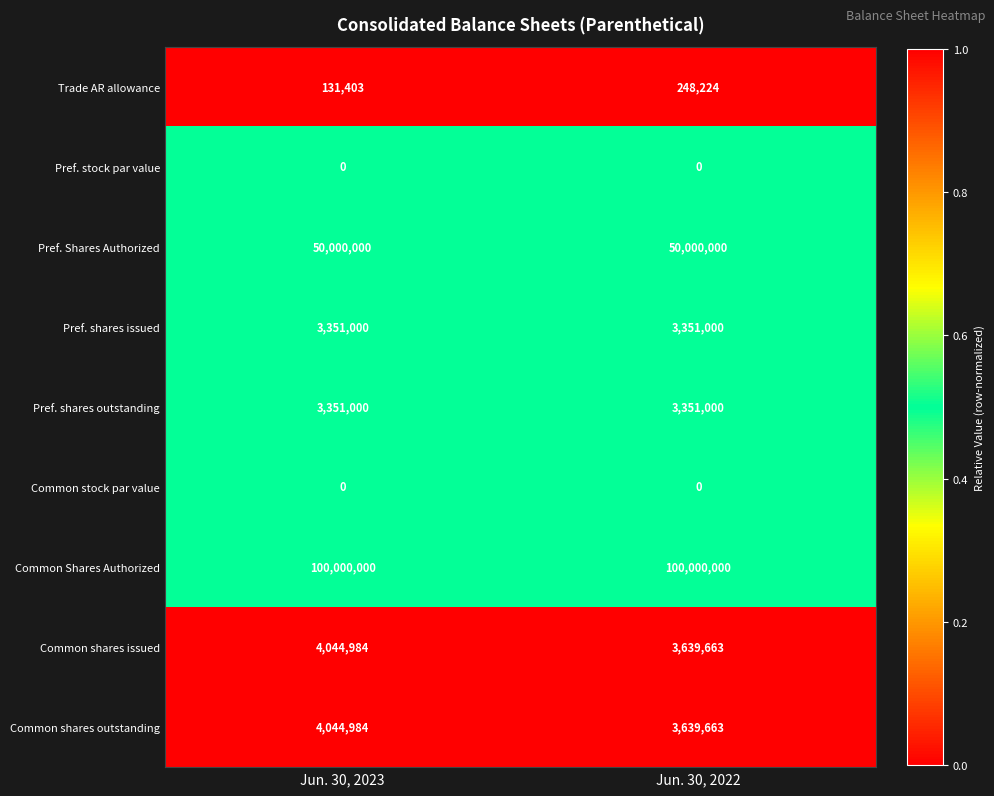

What is the spread (max minus min) of values at Jun. 30, 2023?

100000000